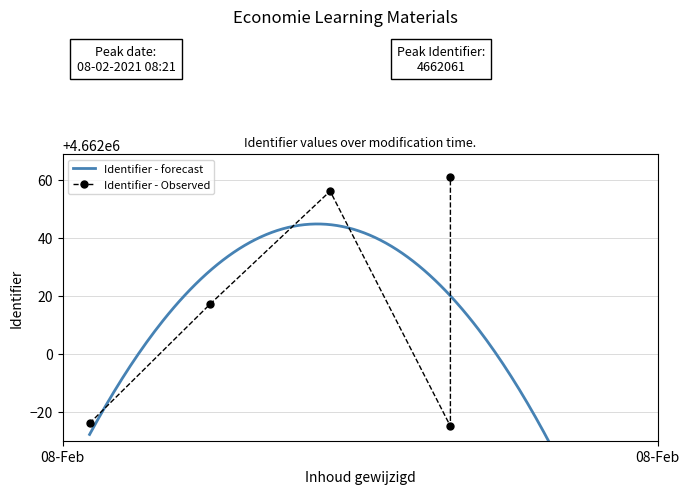

At which label is the value closest to 4662018?

2021-02-08 08:20:45